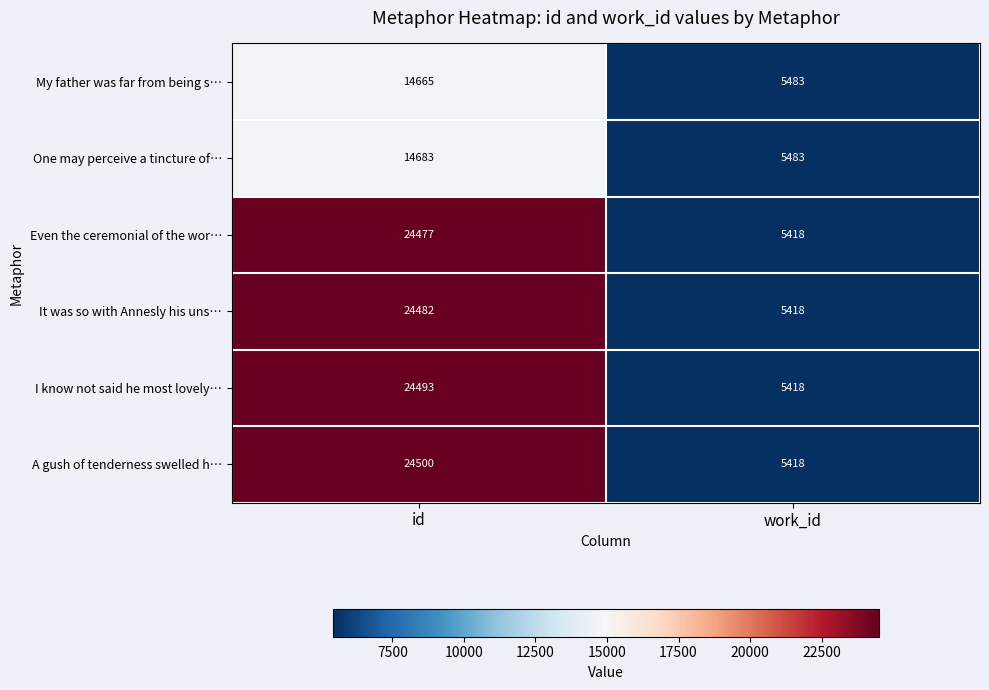

At which label does Even the ceremonial of the wor… reach its peak?

id